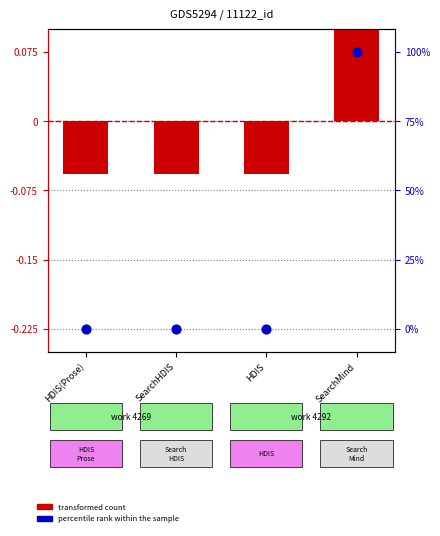

Which series has the largest total across all categories?

transformed count (id)